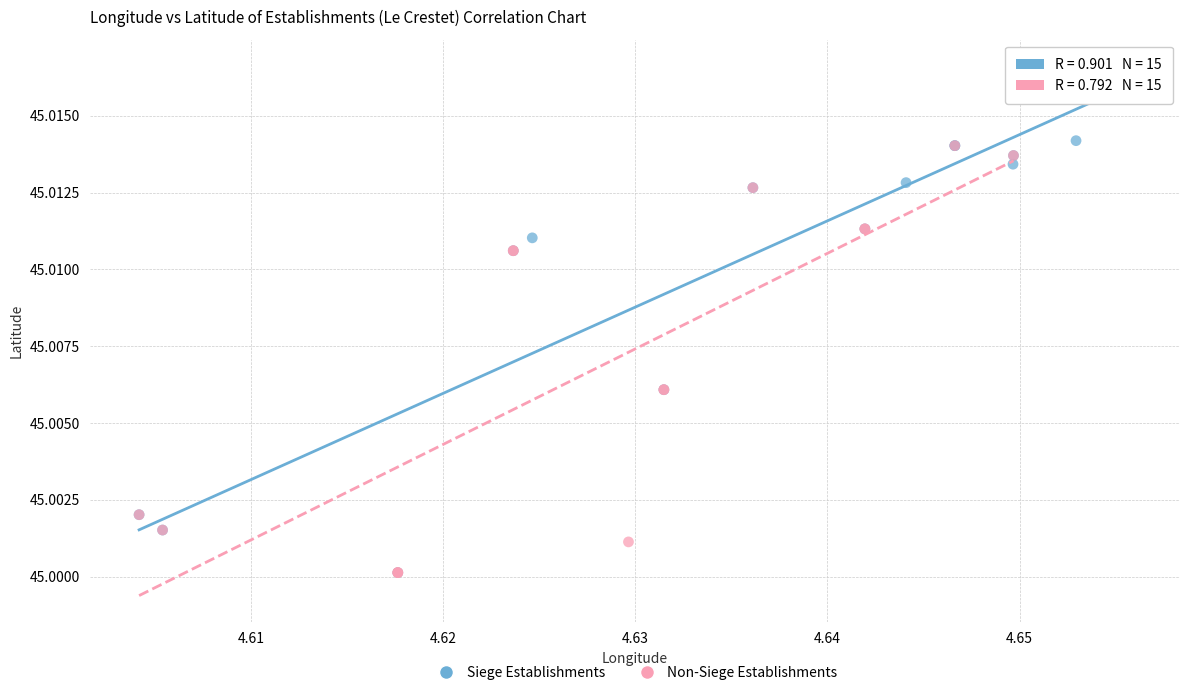

Which series has the largest Y range (max minus min)?

Siege Establishments